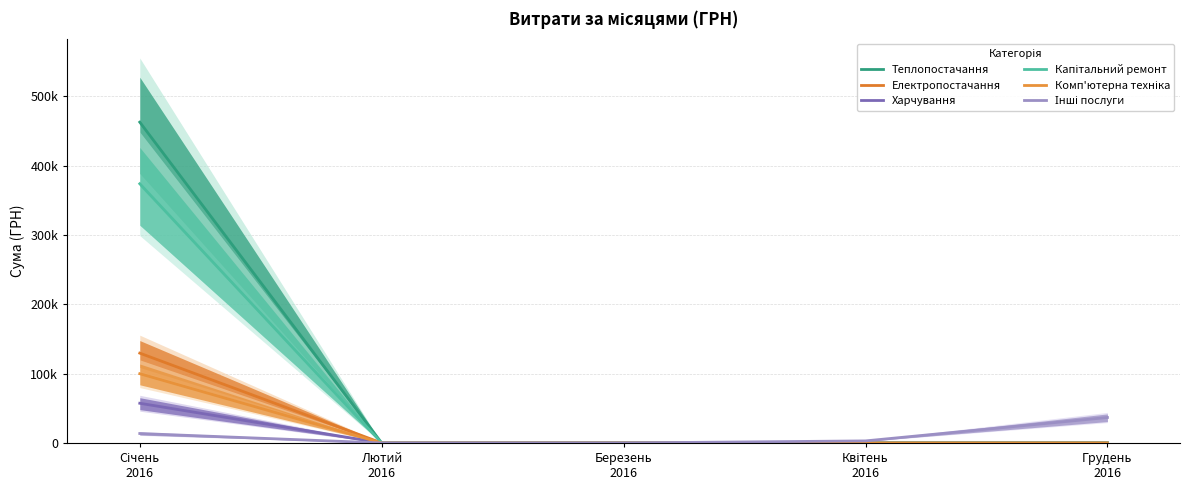

Is the value of Інші послуги at Лютий
2016 greater than the value of Капітальний ремонт at Лютий
2016?

No